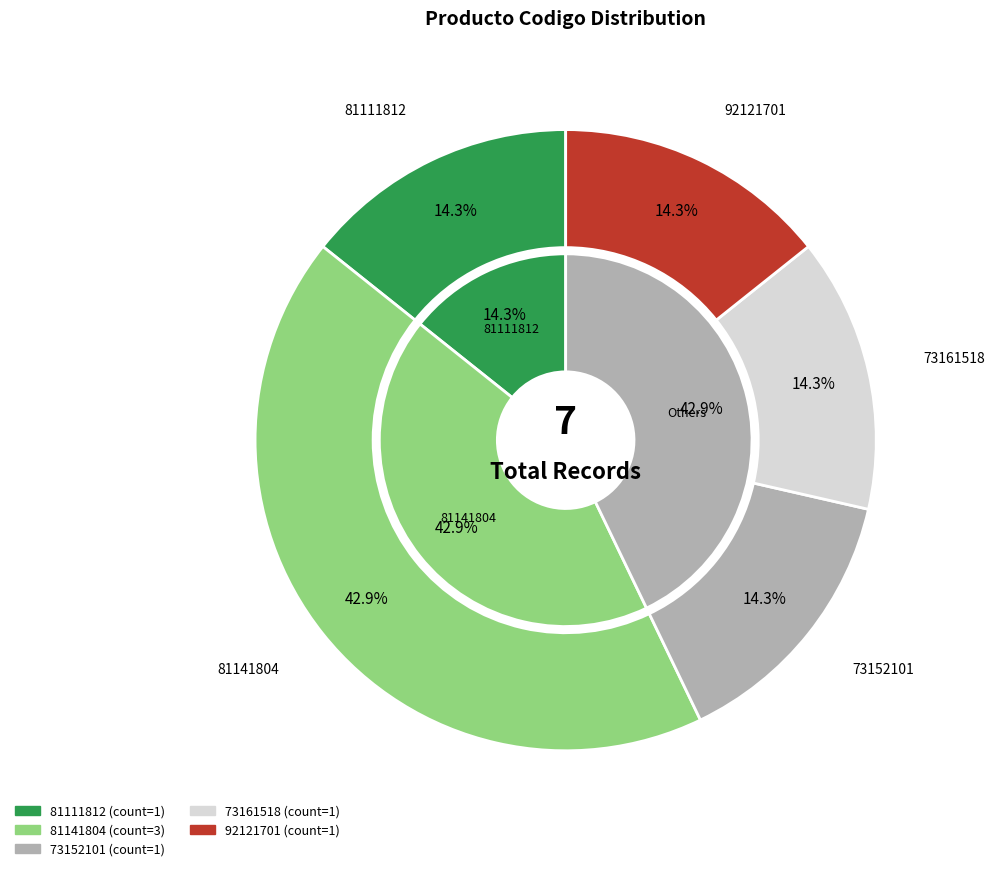

Between 73152101 and 92121701, which is larger?

73152101